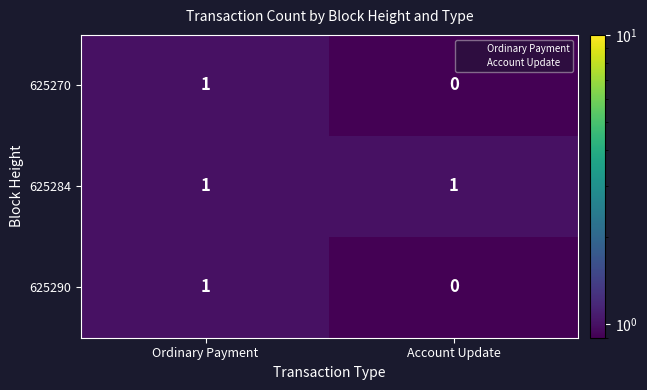

Reading left to right, transcribe all the data shown in this chart.

625270: Ordinary Payment=1	Account Update=0
625284: Ordinary Payment=1	Account Update=1
625290: Ordinary Payment=1	Account Update=0